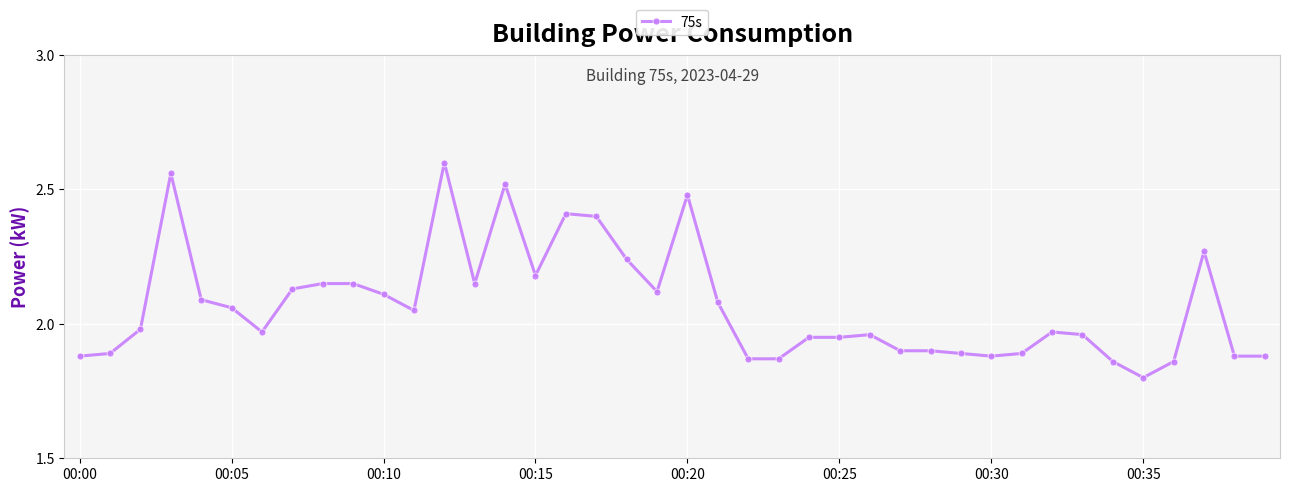

True or false: there are more than 0 points higher than both neighbors.

True